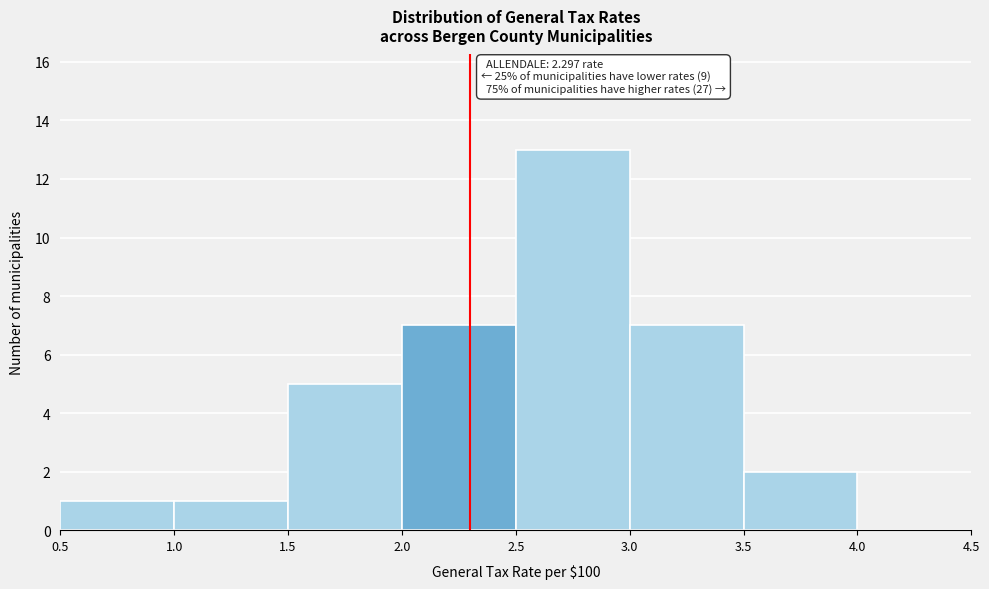

Over which range of the x-axis is the bar tallest?

2.5 to 3.0